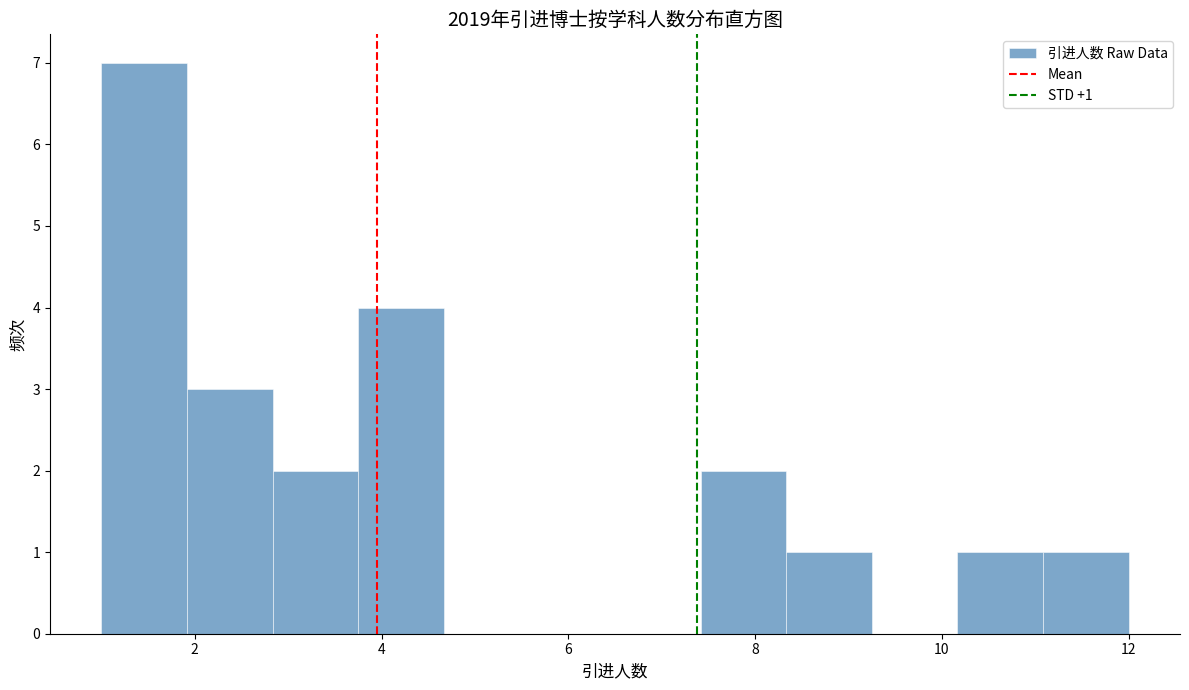

Over which range of the x-axis is the bar tallest?

1.0 to 2.0